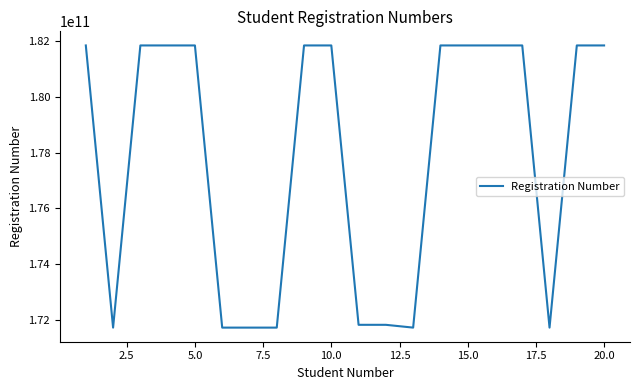

What is the greatest value displayed?

181833018583